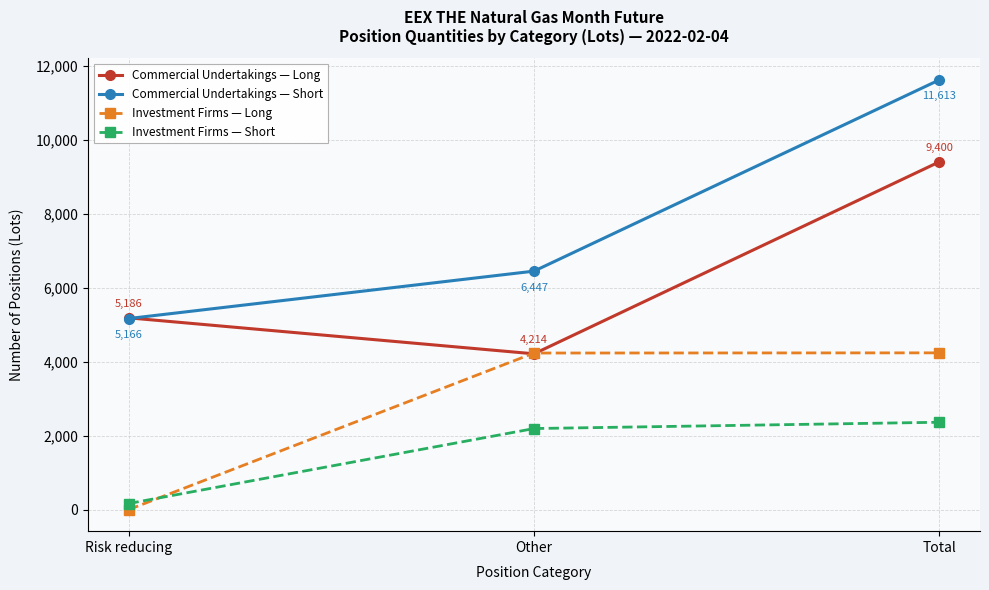

At which label does Investment Firms — Short reach its peak?

Total